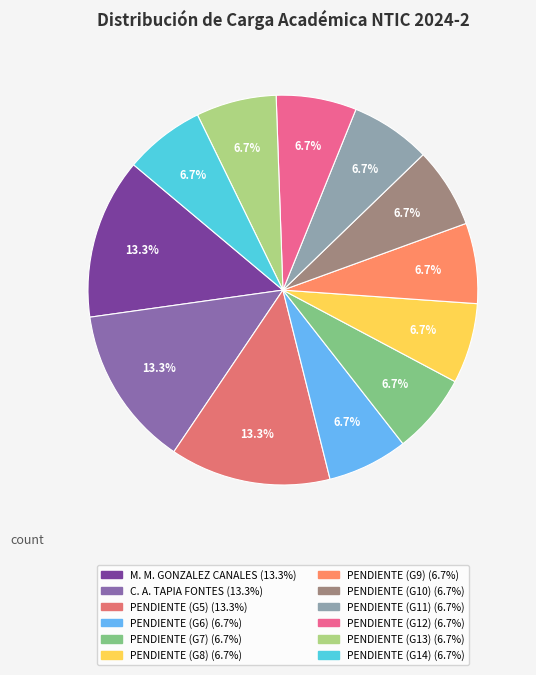

Count the number of slices in the pie.

12